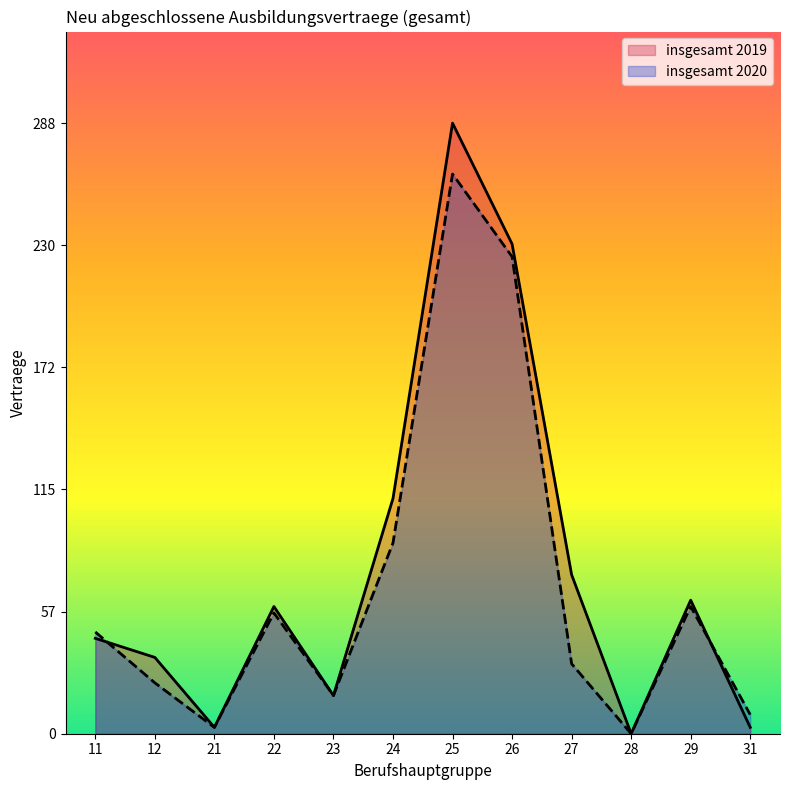

Between 26 and 29, which series saw the biggest shift?

insgesamt 2019